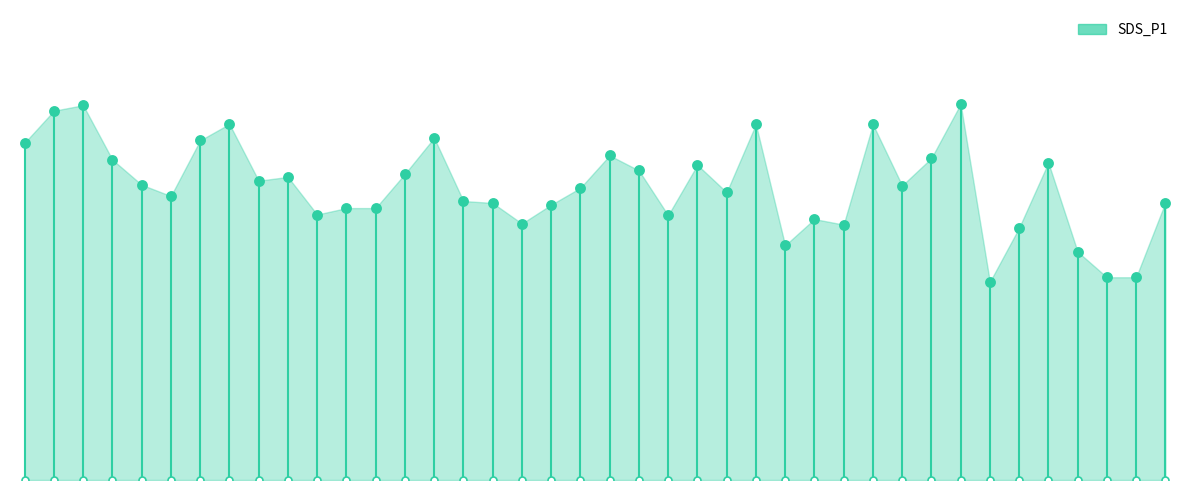

What is the change in value from 00:06 to 01:02?

-5.8